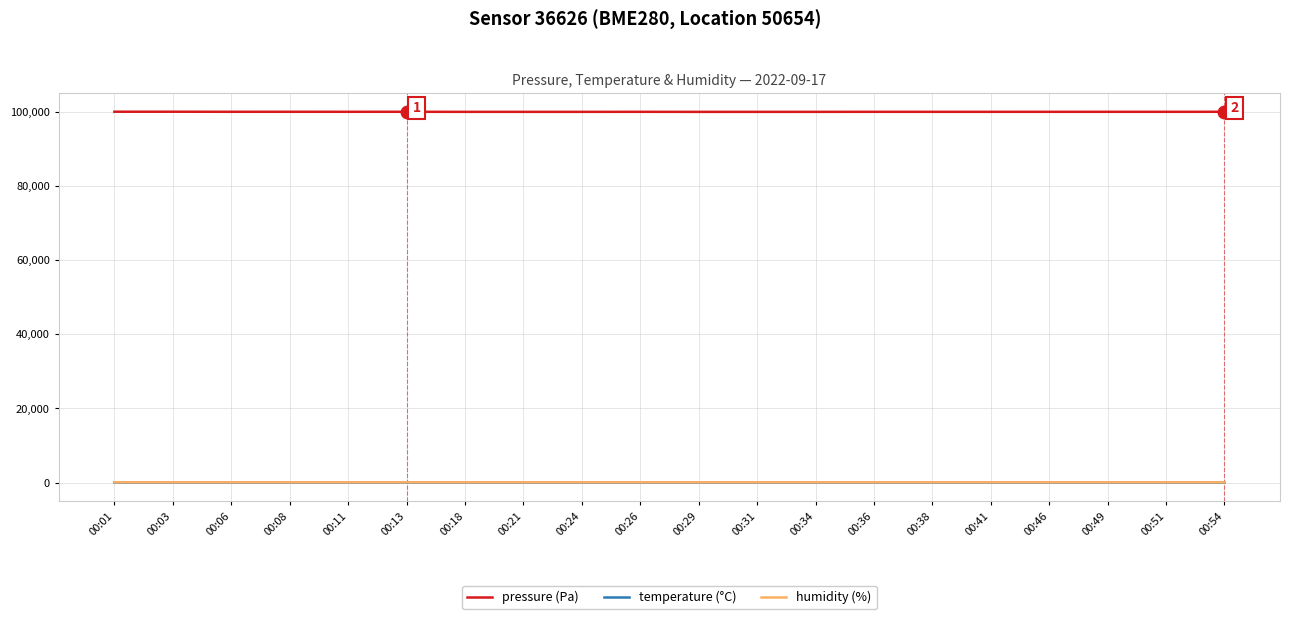

True or false: temperature (°C) and pressure (Pa) intersect in this chart.

False